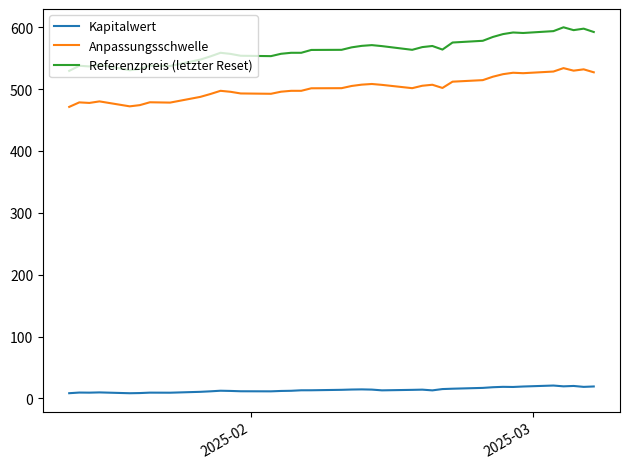

True or false: Anpassungsschwelle and Kapitalwert intersect in this chart.

False